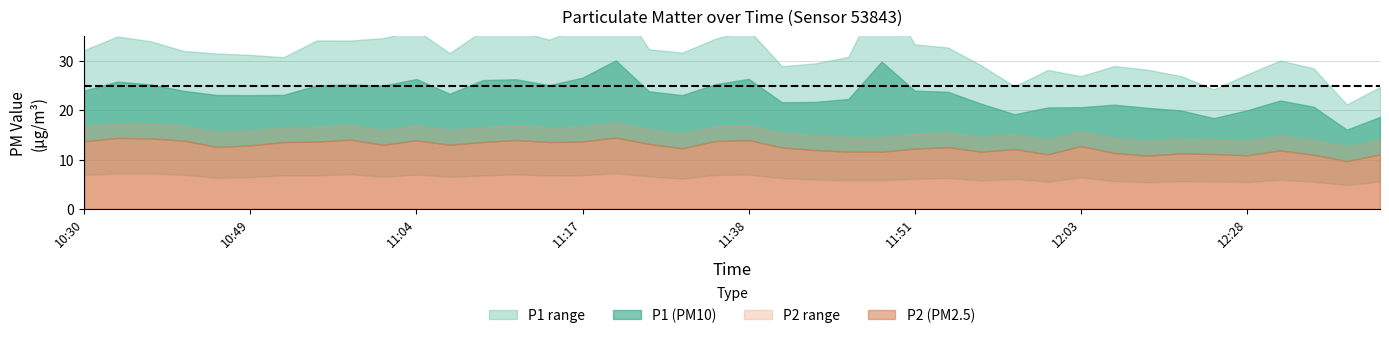

Where is P2 nearest to the value 12?

22